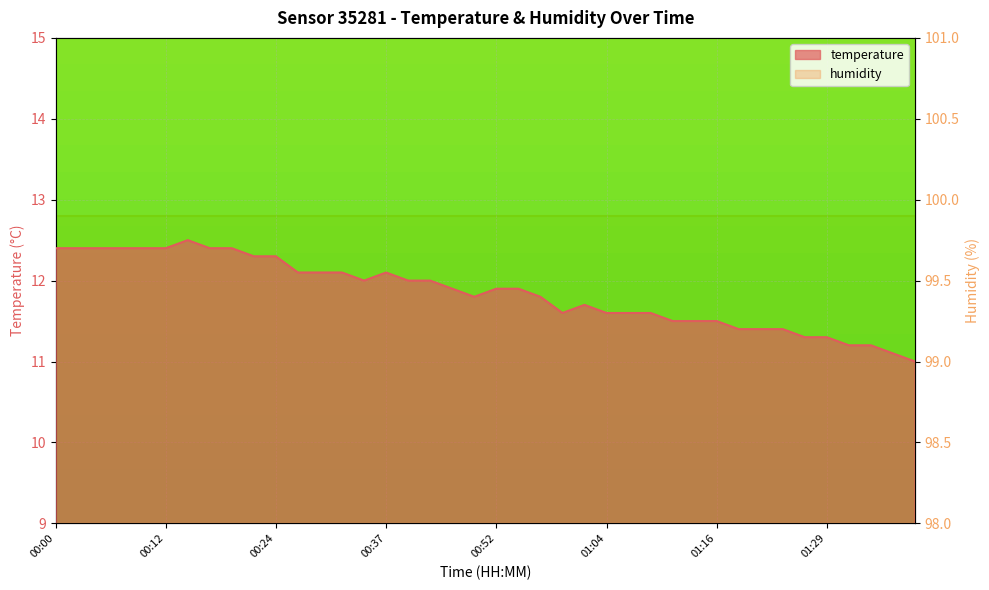

Reading left to right, extract all data points from this chart.

00:00=12.4	00:03=12.4	00:05=12.4	00:07=12.4	00:10=12.4	00:12=12.4	00:15=12.5	00:17=12.4	00:20=12.4	00:22=12.3	00:24=12.3	00:27=12.1	00:29=12.1	00:32=12.1	00:34=12.0	00:37=12.1	00:39=12.0	00:42=12.0	00:44=11.9	00:46=11.8	00:52=11.9	00:54=11.9	00:57=11.8	00:59=11.6	01:02=11.7	01:04=11.6	01:06=11.6	01:09=11.6	01:11=11.5	01:14=11.5	01:16=11.5	01:19=11.4	01:21=11.4	01:24=11.4	01:26=11.3	01:29=11.3	01:31=11.2	01:33=11.2	01:36=11.1	01:38=11.0